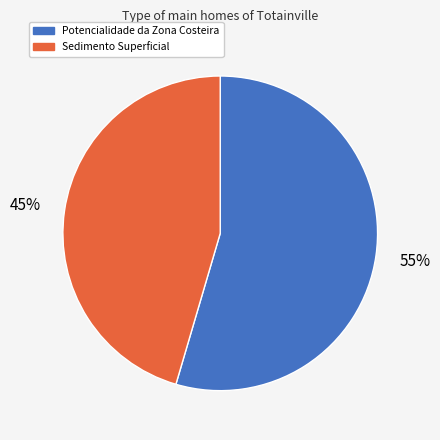

To the nearest percent, what is the average slice percentage?

50%